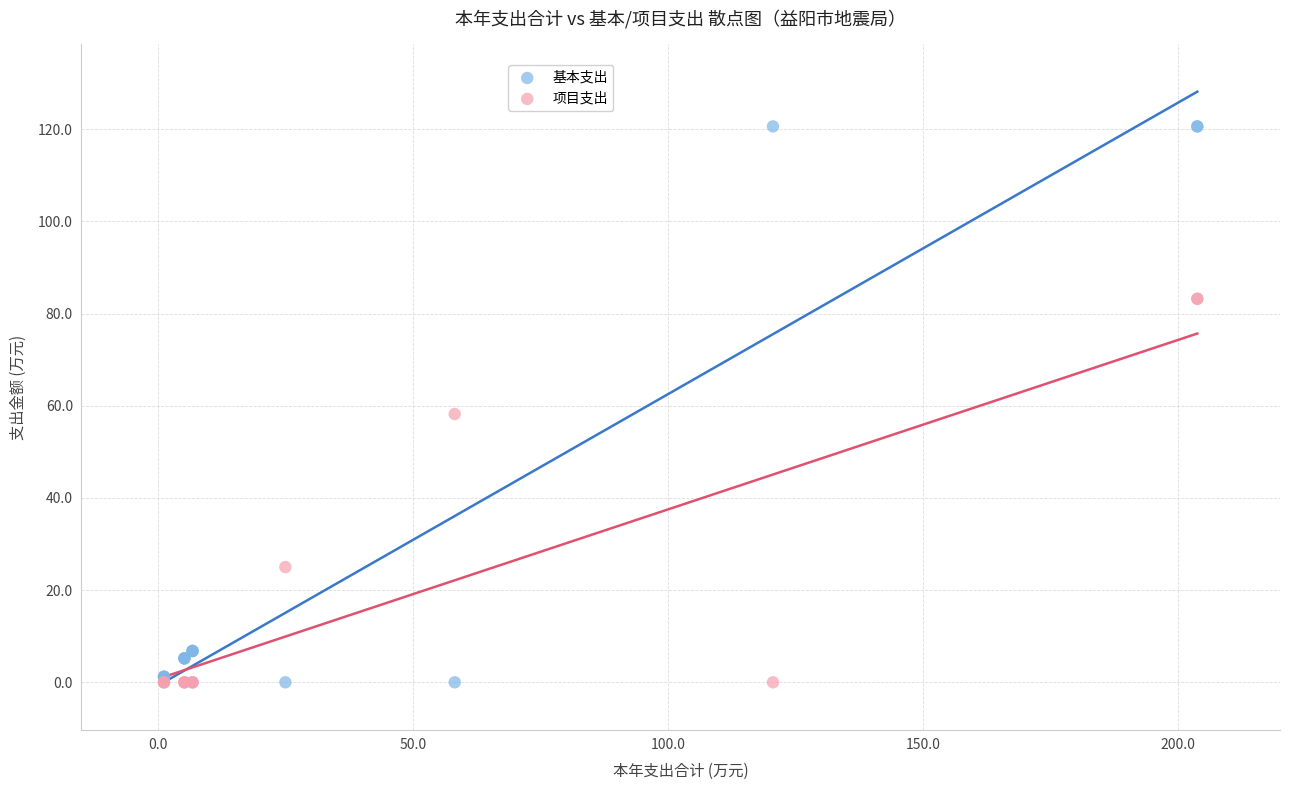

In the 基本支出 series, what Y value is closest to 60?

6.8